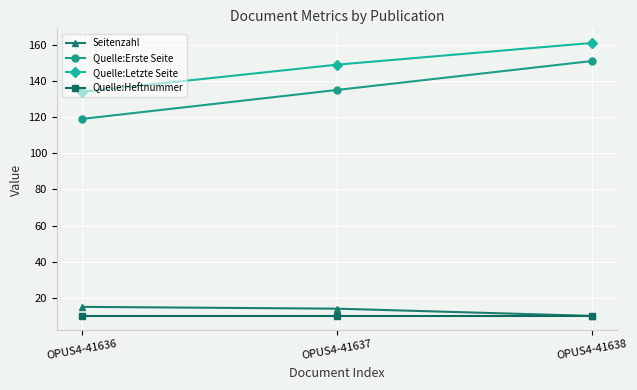

How many lines are shown in the chart?

4